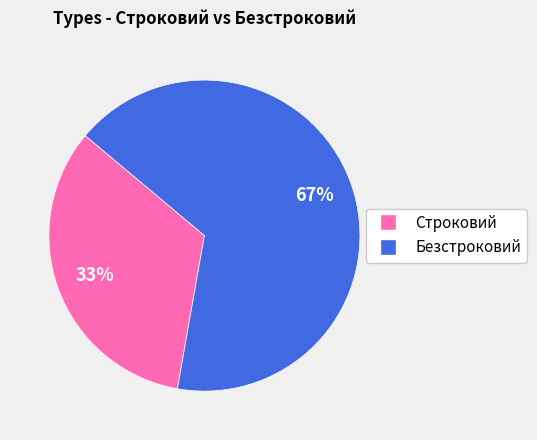

Count the number of slices in the pie.

2